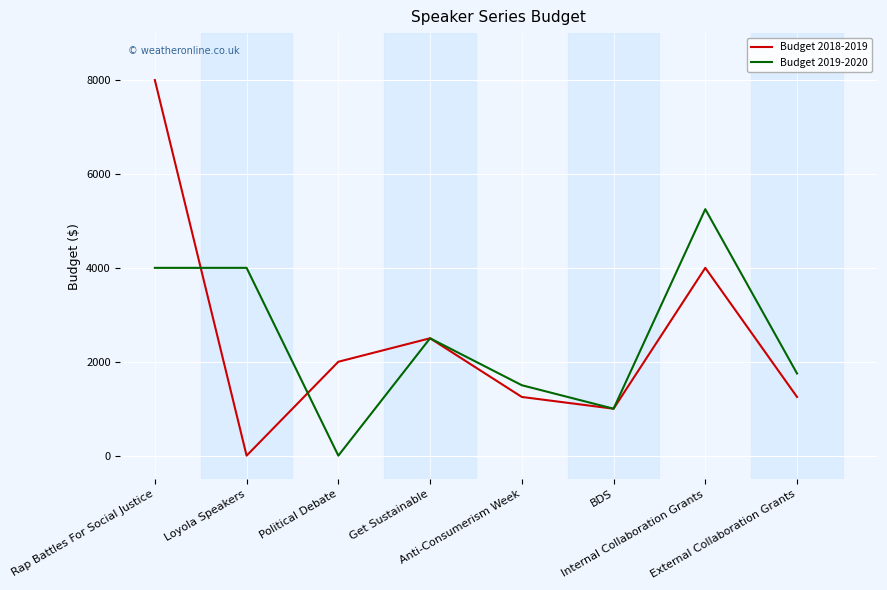

Which series has the largest range (max minus min)?

Budget 2018-2019